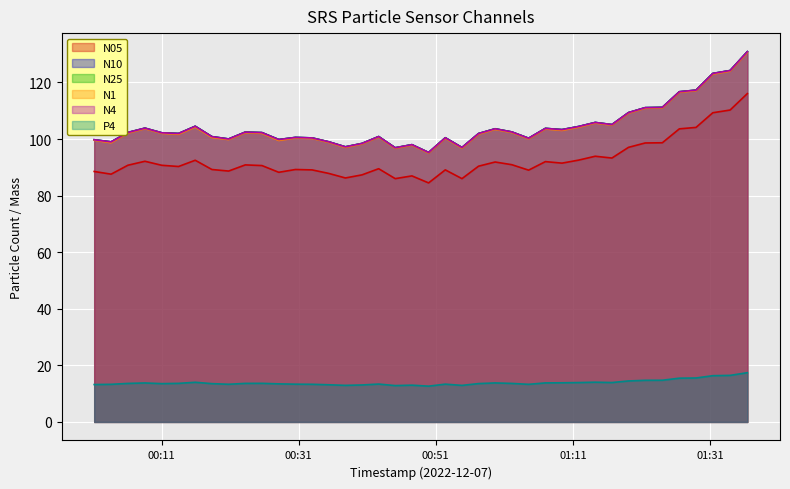

Which has a higher value, 2022-12-07T01:02:05 or 2022-12-07T00:59:39?

2022-12-07T00:59:39